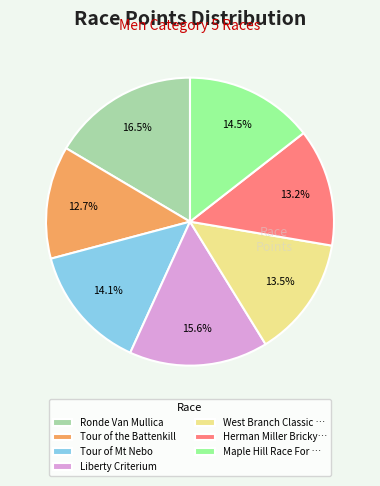

To the nearest percent, what is the difference between the Tour of the Battenkill and Liberty Criterium slice percentages?

3%